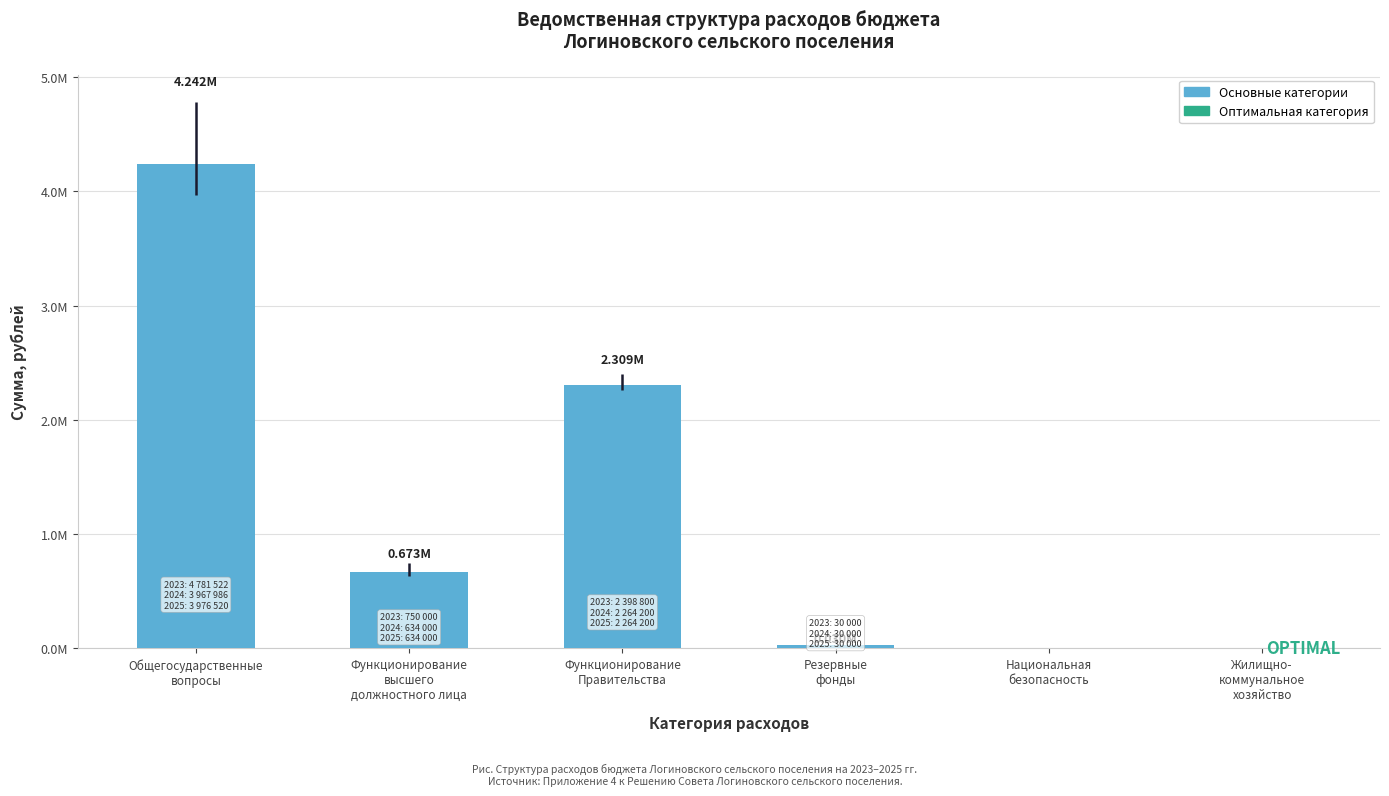

What position from the left is Национальная
безопасность?

5